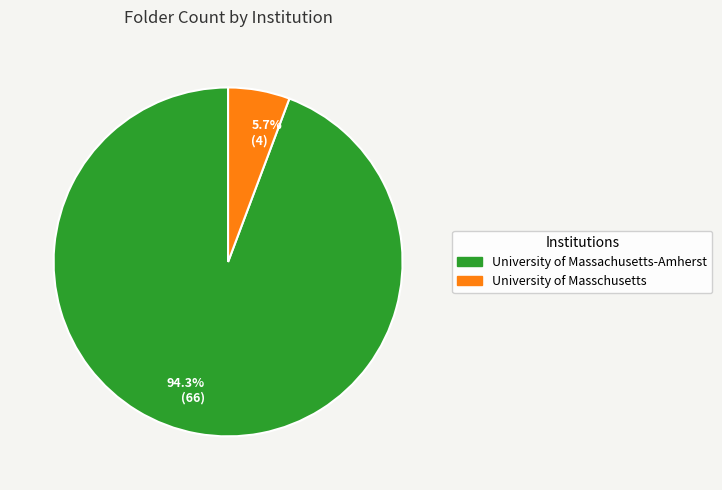

Rank the categories by value from lowest to highest.

University of Masschusetts, University of Massachusetts-Amherst